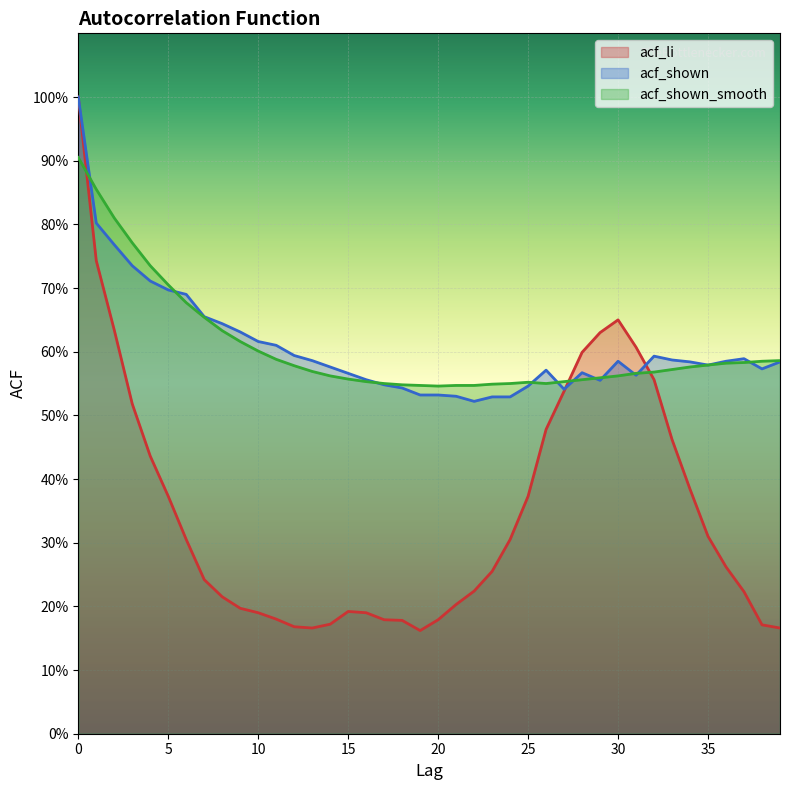

True or false: acf_shown and acf_shown_smooth cross at least once.

True